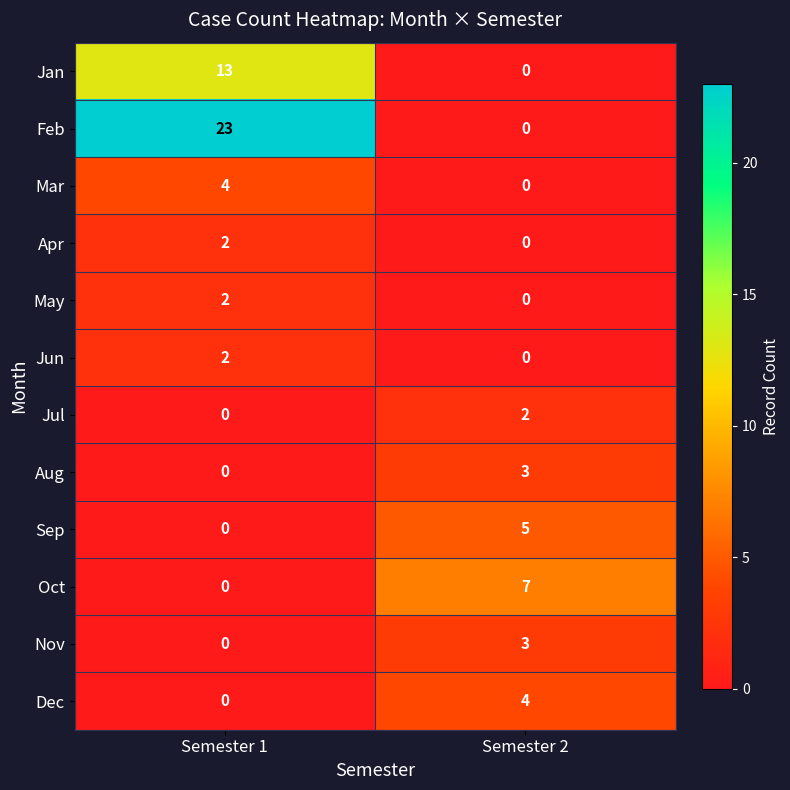

True or false: Oct has a value of 0 at Semester 1.

True